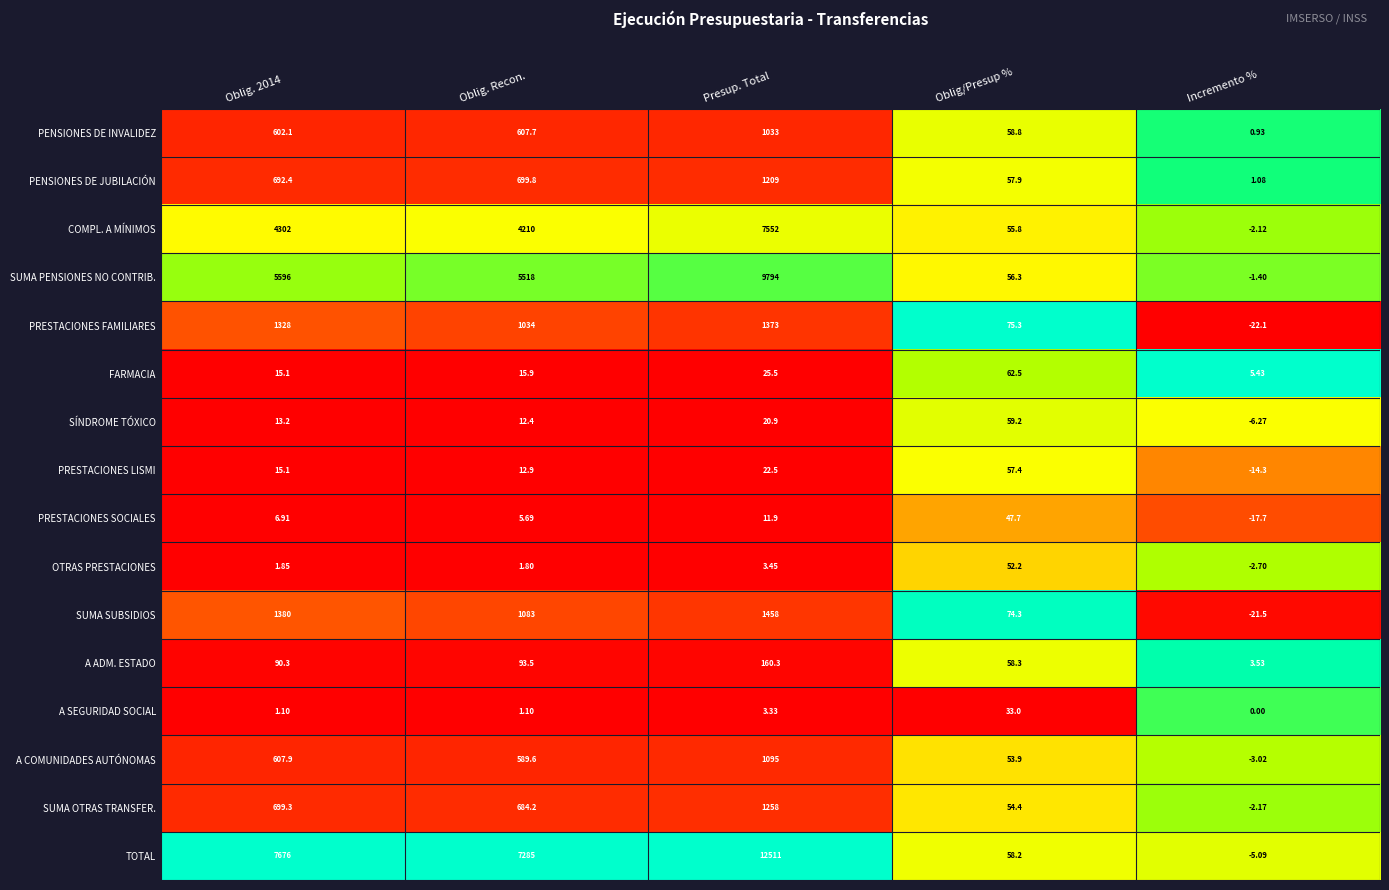

Which category has the lowest value across all series?

Incremento %